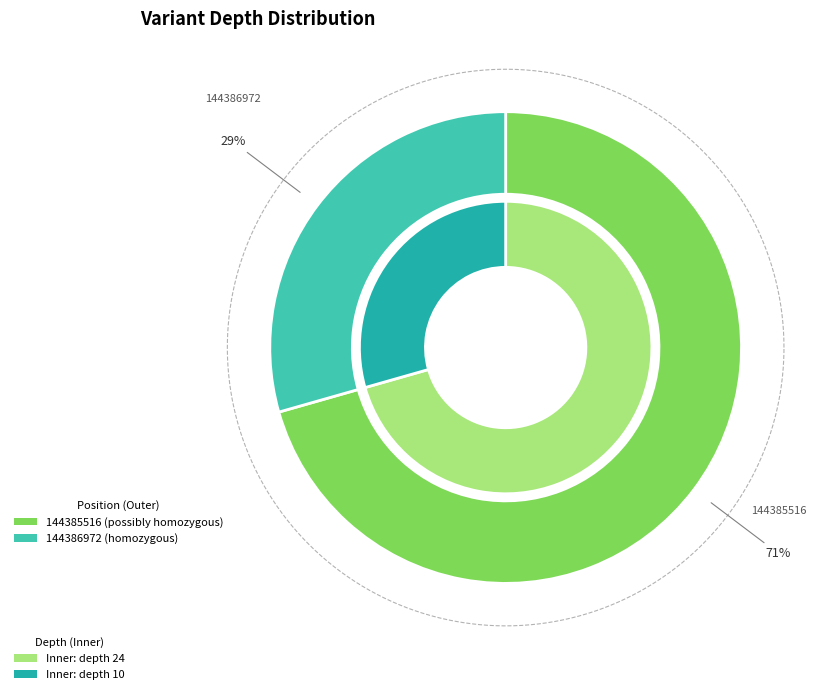

What is the change in value from 144385516 to 144386972?

-14